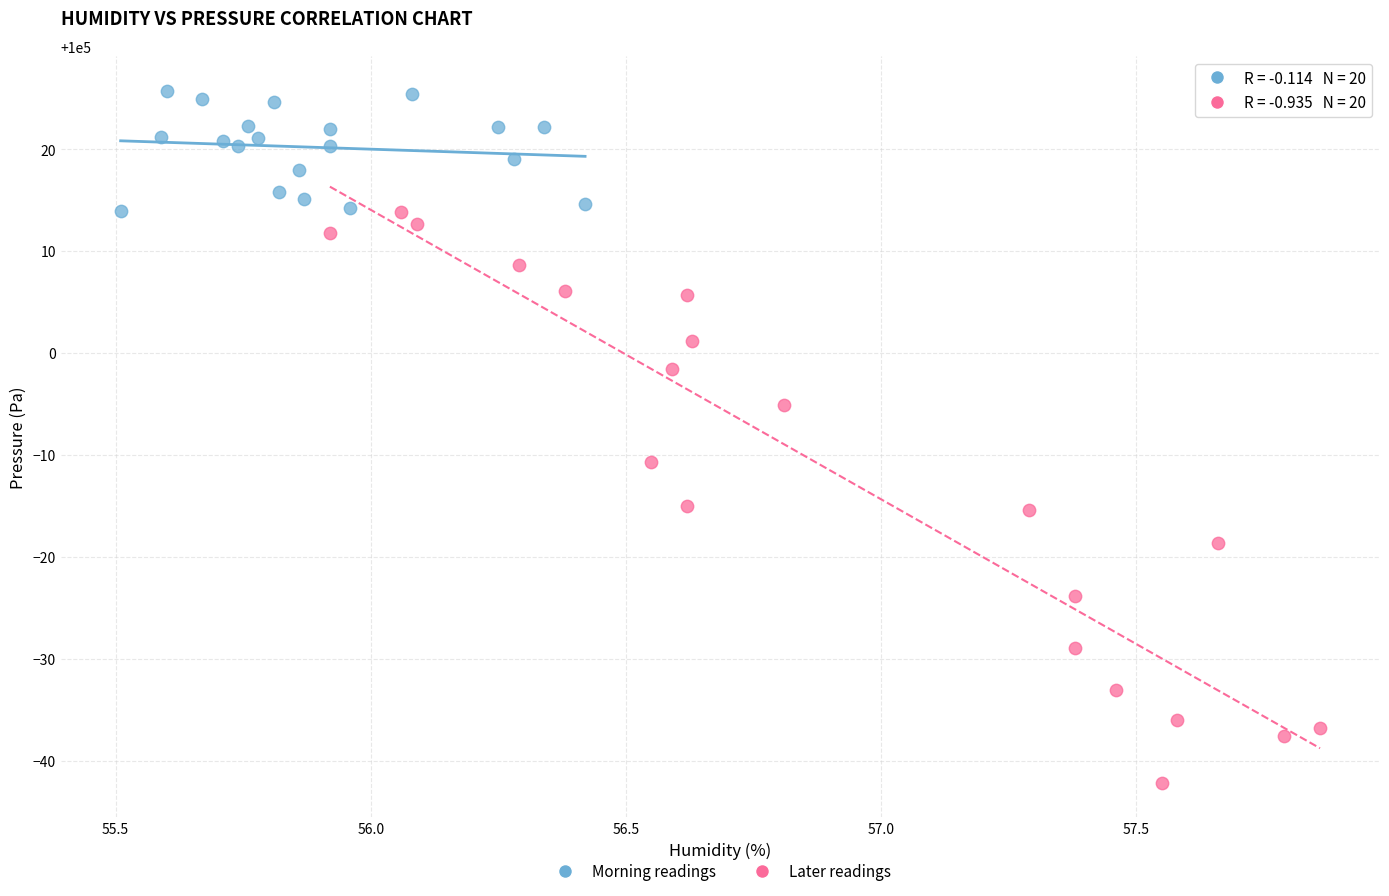

Which series reaches the minimum Y coordinate?

Later readings